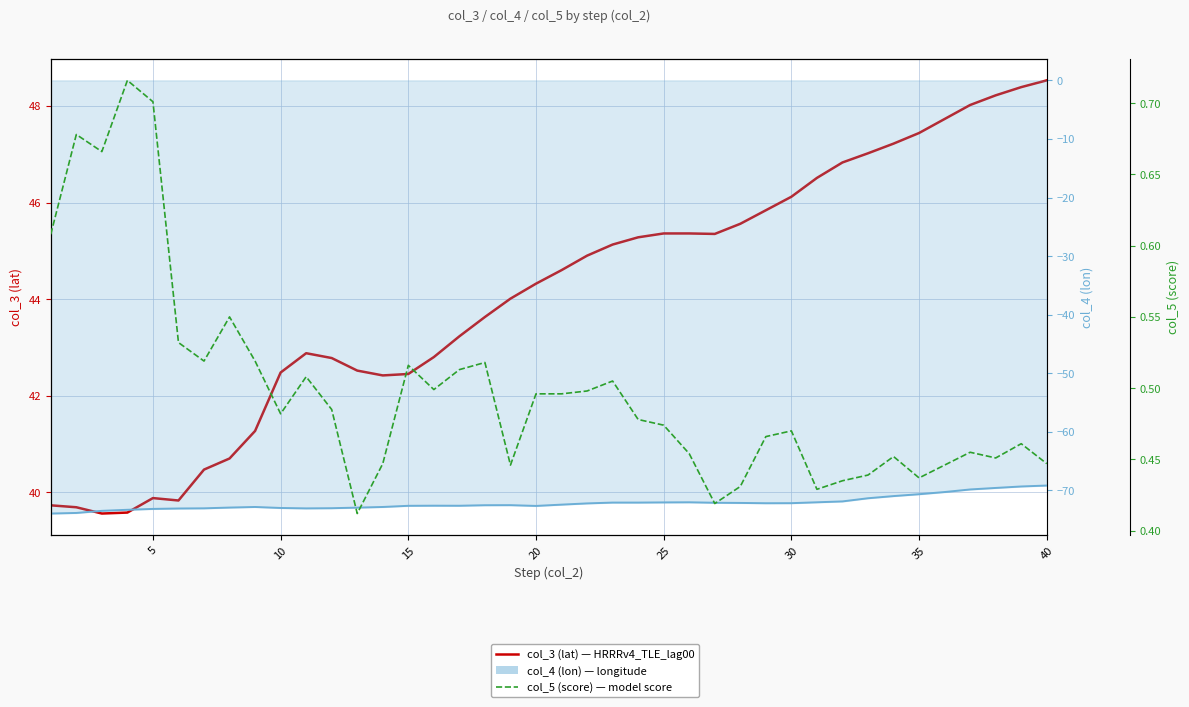

Rank the series by their average value, from highest to lowest.

col_3 (lat), col_5 (score), col_4 (lon)